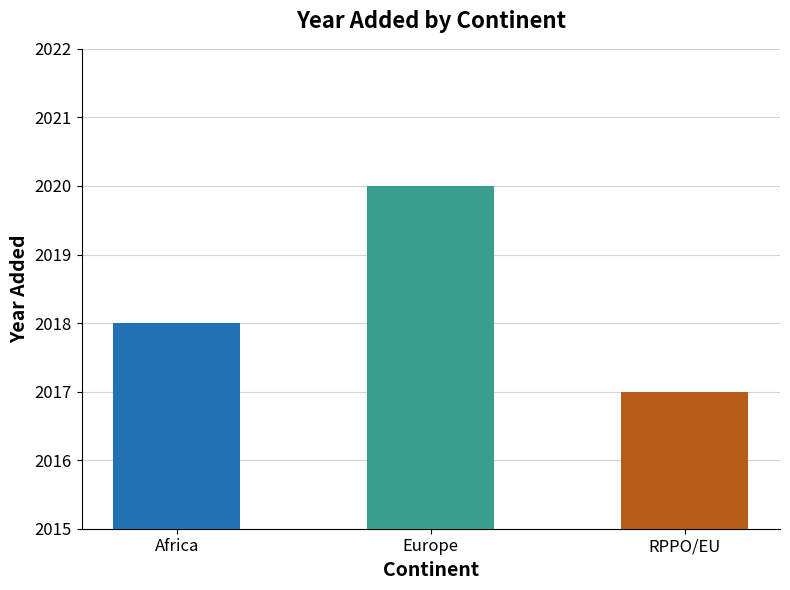

Reading left to right, extract all data points from this chart.

2018	2020	2017